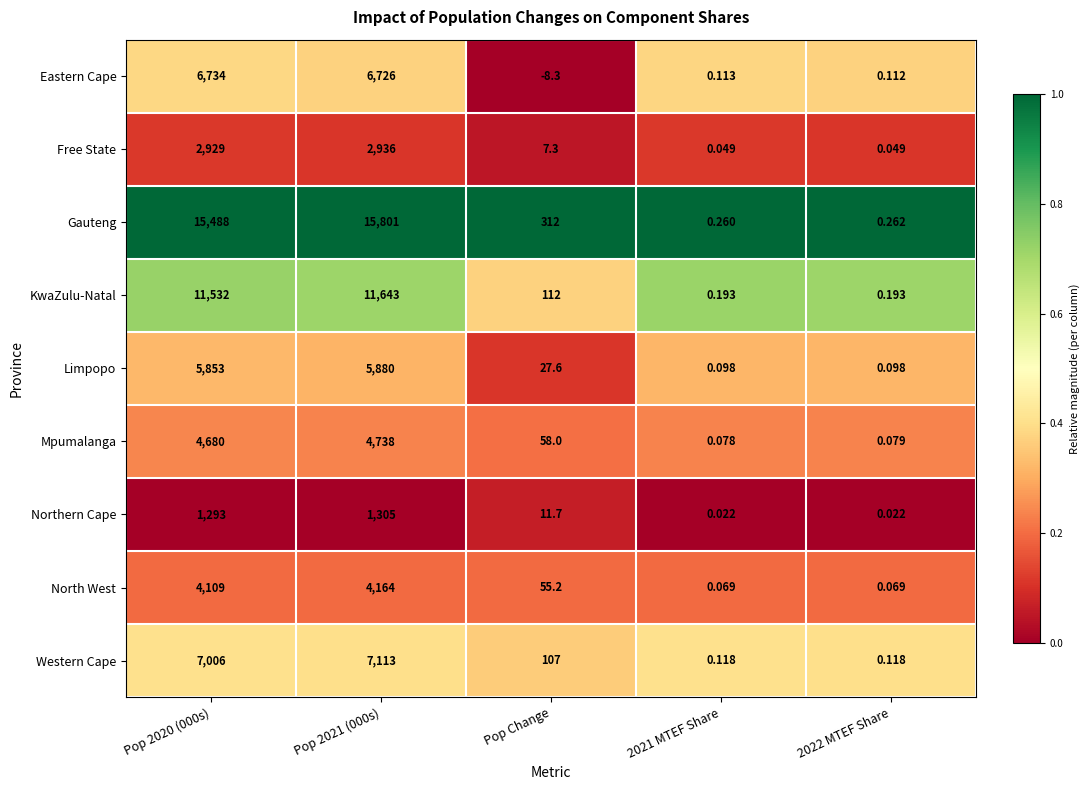

Which series has the largest total across all categories?

Gauteng